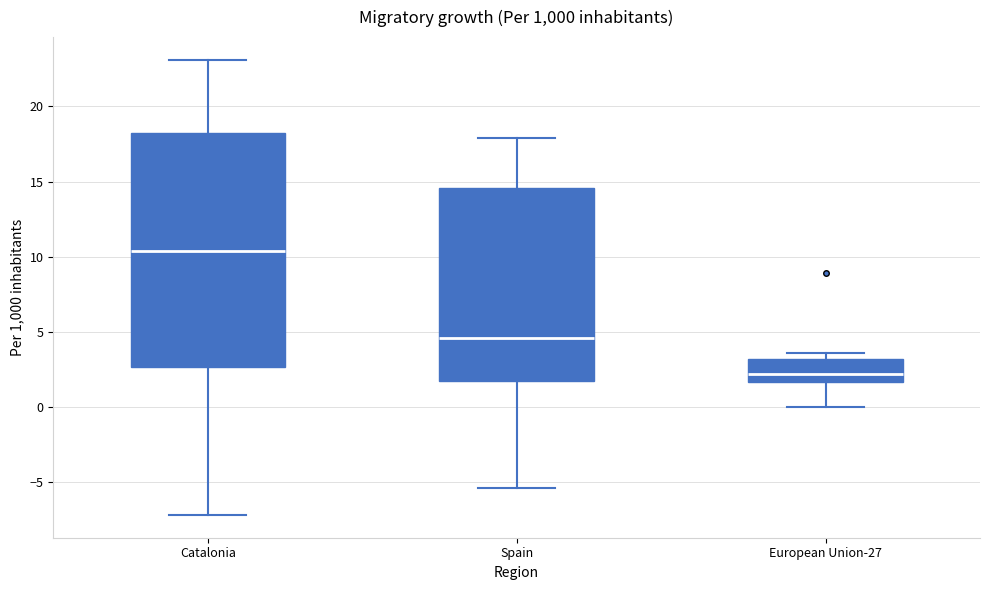

Reading left to right, read every box against the y-axis: the position of its median line, the range the box covers, and the ends of its whiskers. The values are not printed on the chart, so give them approximately, as read against the axis.

Catalonia: median 10.5, box 2.5 to 18.0, whiskers -7.0 to 23.0
Spain: median 4.5, box 2.0 to 14.5, whiskers -5.5 to 18.0
European Union-27: median 2.0, box 1.5 to 3.0, whiskers 0.0 to 3.5